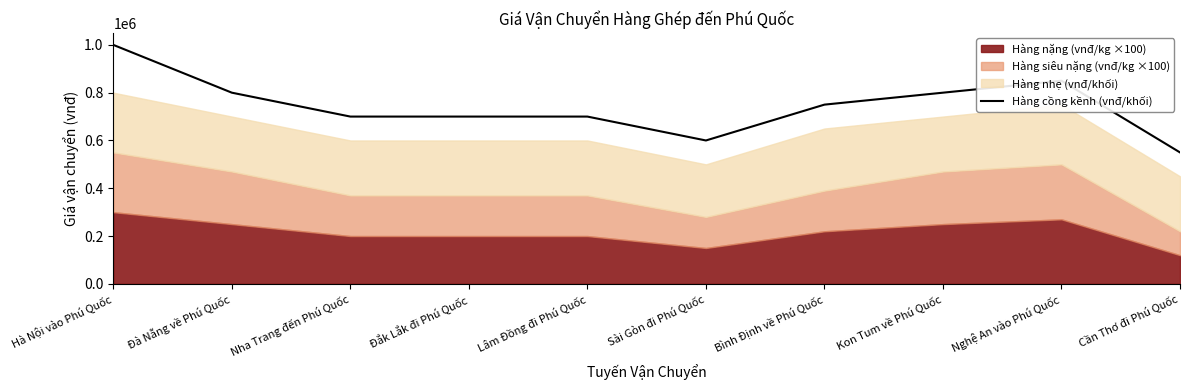

At which category does the data reach its first local peak?

Nghệ An vào Phú Quốc